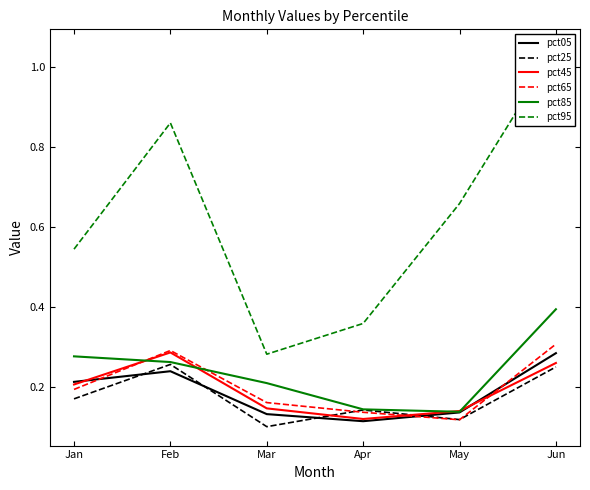

How many interior local peaks does the pct65 series have?

1